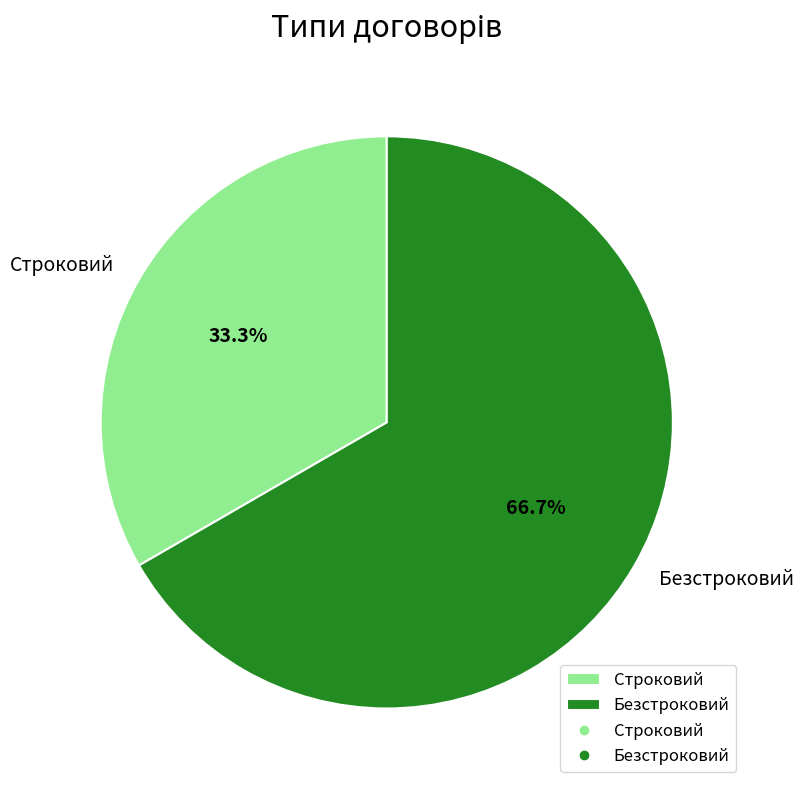

Approximately how many times larger is the value at Безстроковий compared to Строковий?

2.0